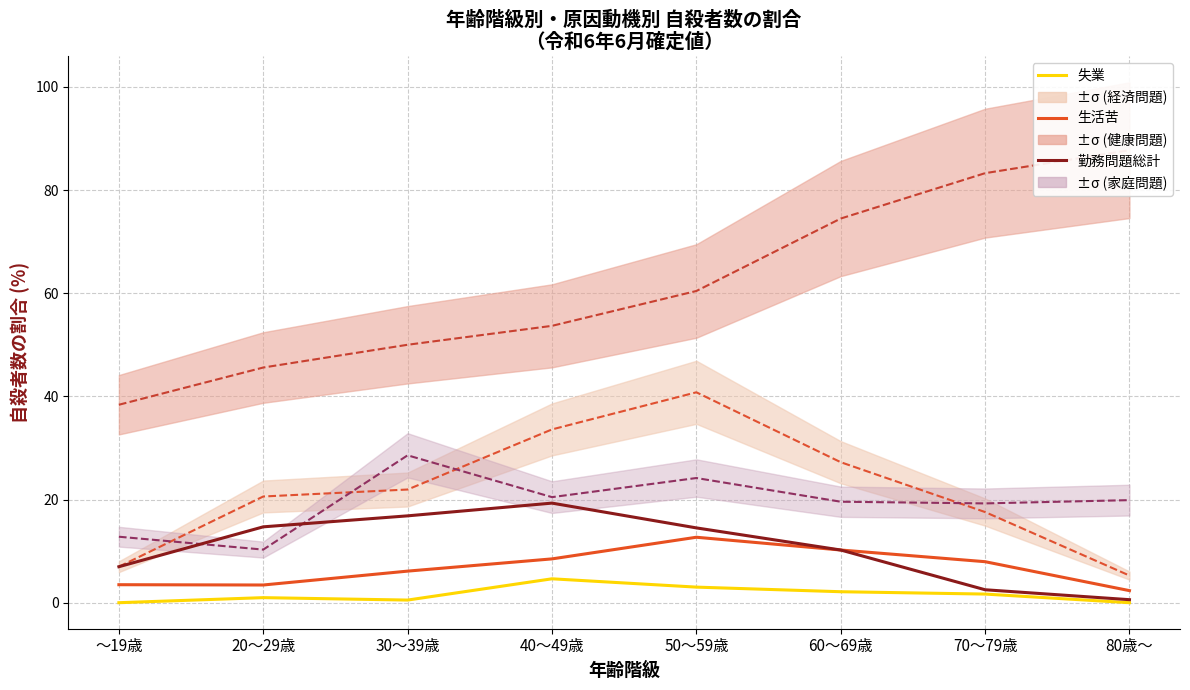

At which category does 勤務問題総計 reach its first local peak?

40～49歳